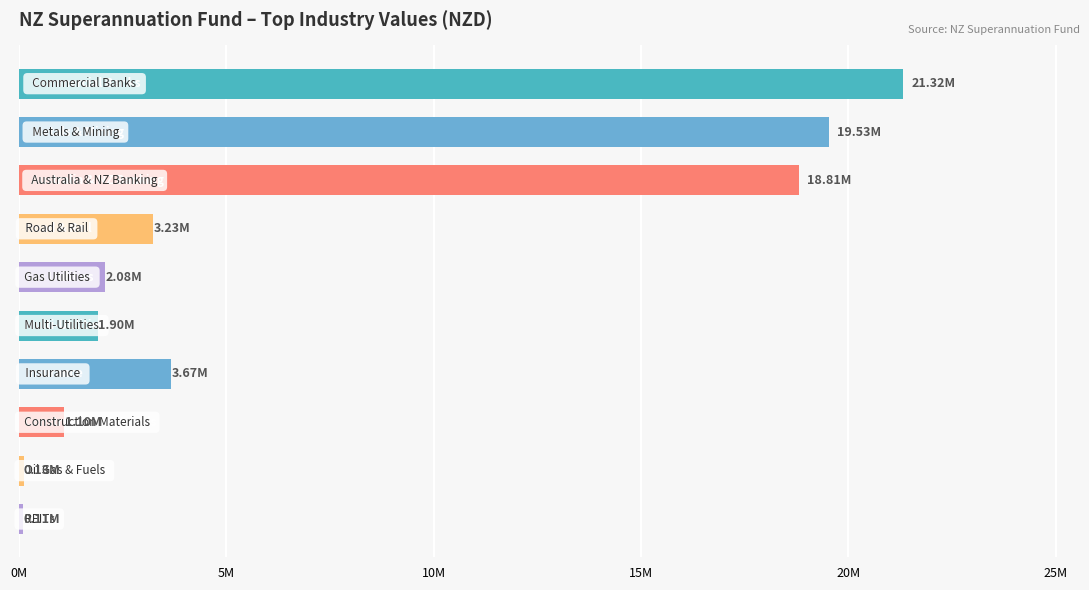

How many bars are there in total?

10